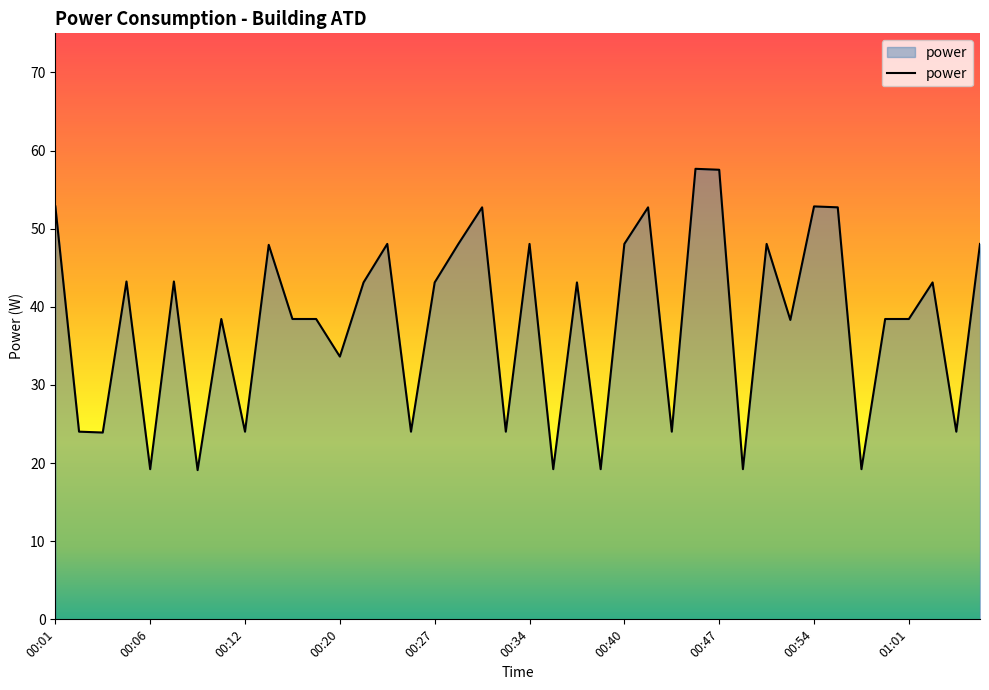

What is the minimum value shown in the chart?

19.1